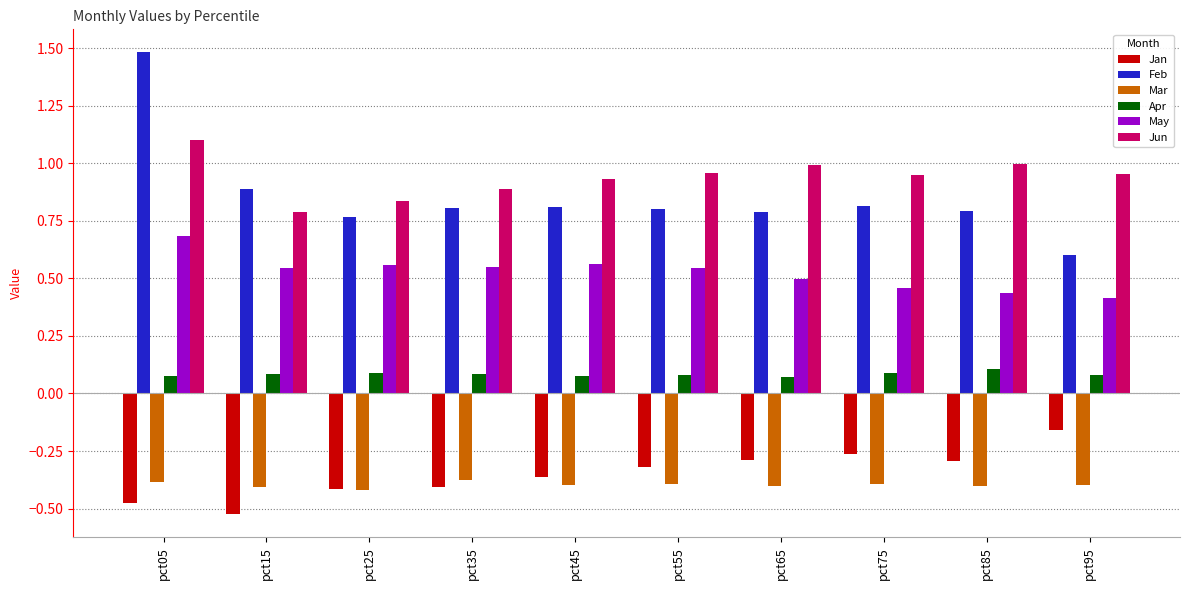

How many series are shown in this chart?

6